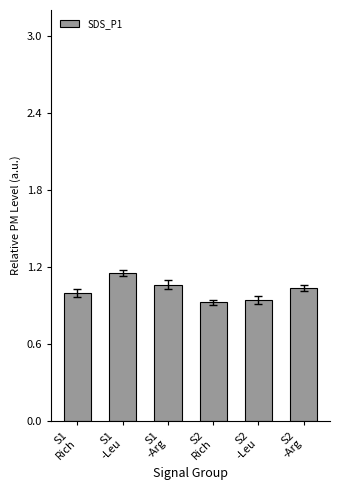

The chart shows a value of 1.7 at S1
-Arg. True or false?

False